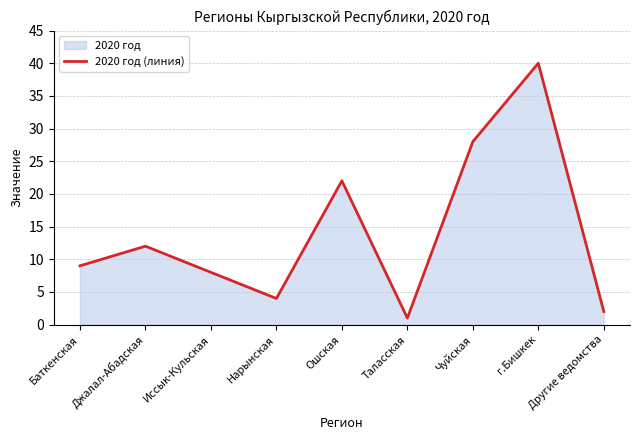

Reading right to left, what are all the values shown in this chart?

2	40	28	1	22	4	8	12	9